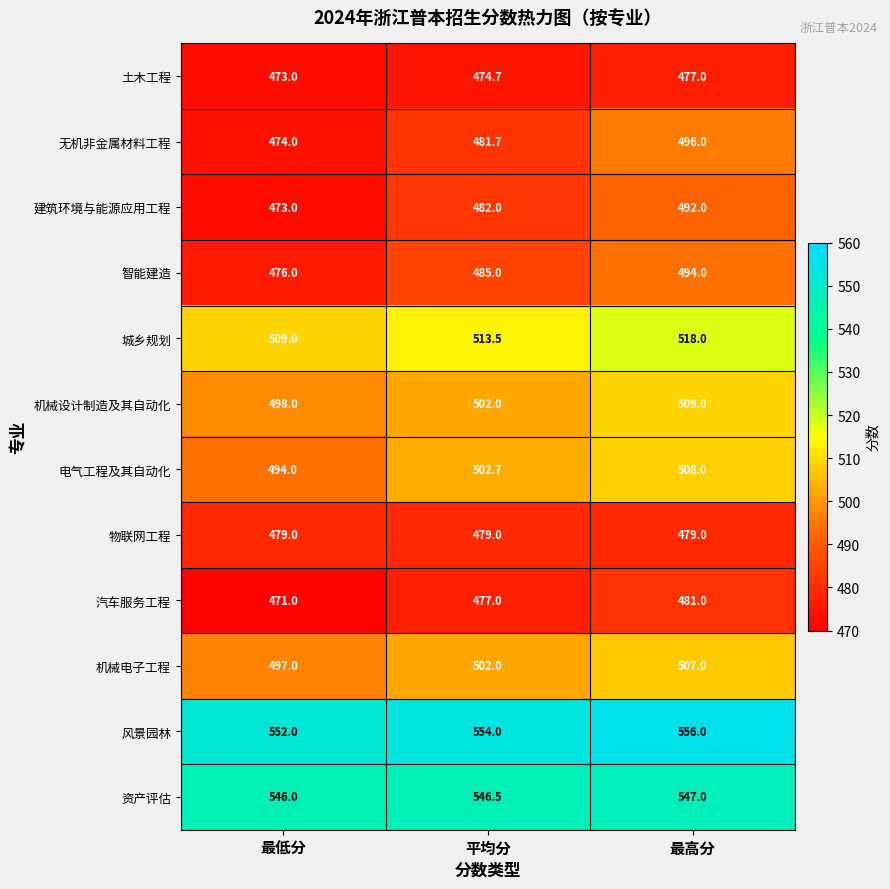

What is the difference between the 汽车服务工程 values at 最低分 and 平均分?

6.0